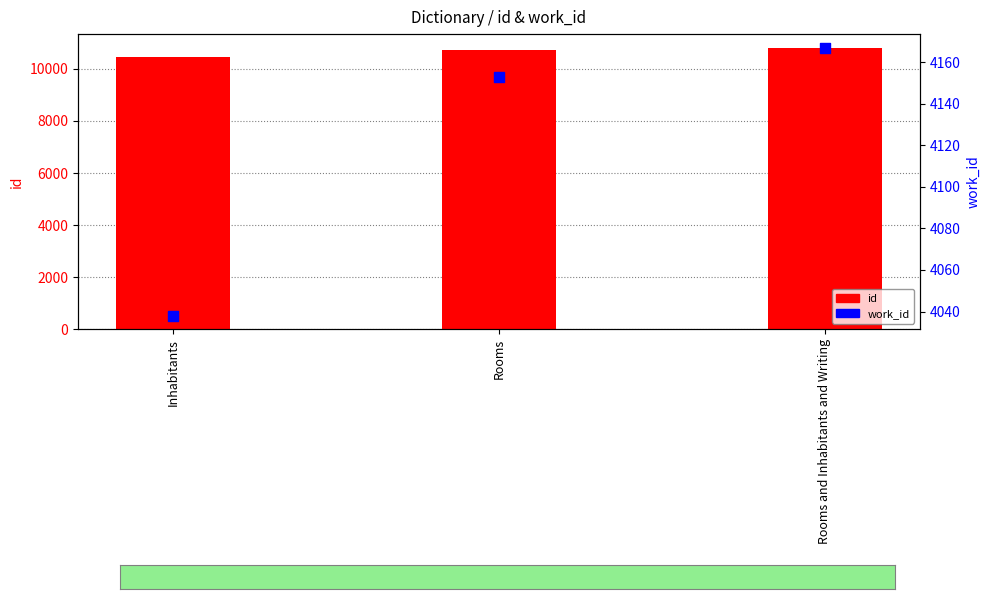

What are all the series names shown in the legend?

id, work_id